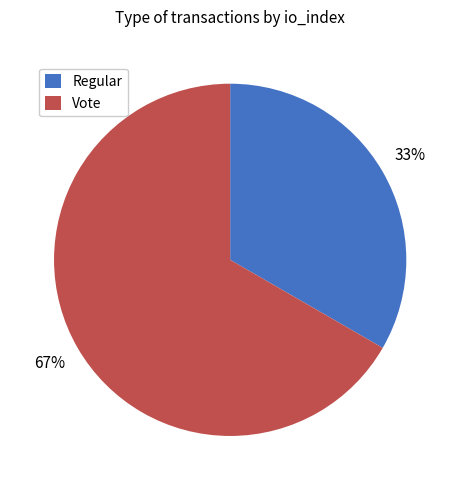

Does Vote account for over 50% of the chart?

Yes